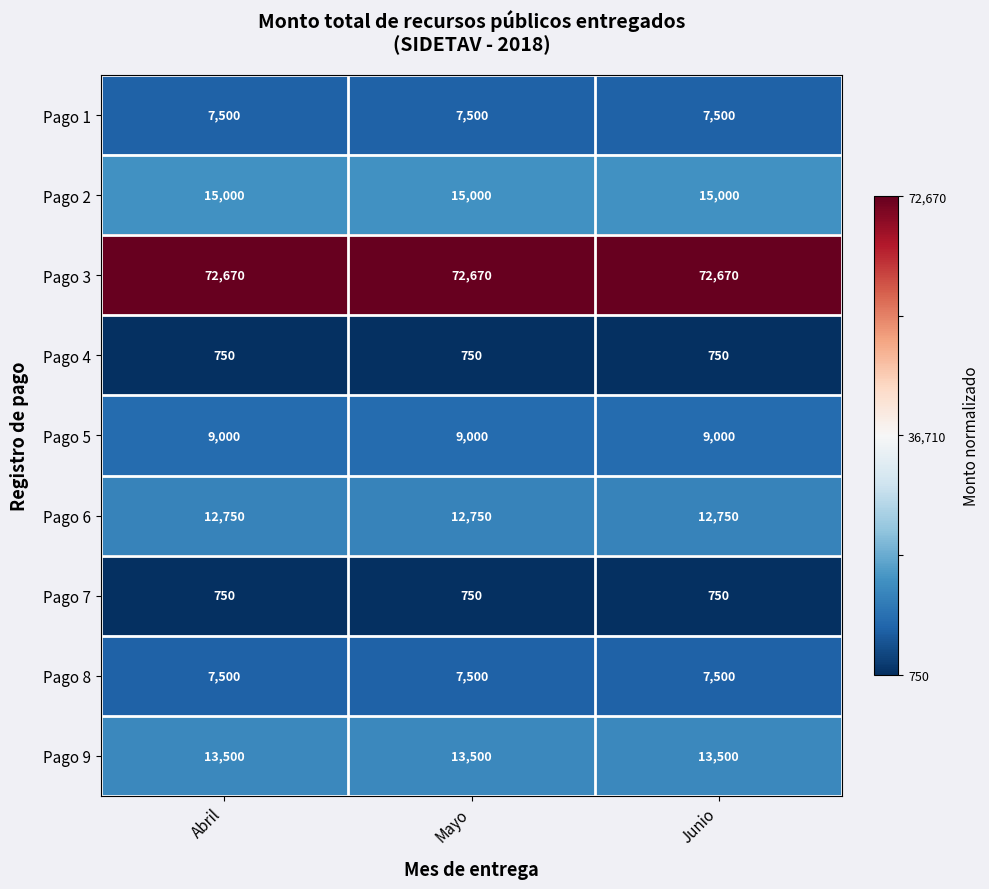

Which series has the largest total across all categories?

Pago 3